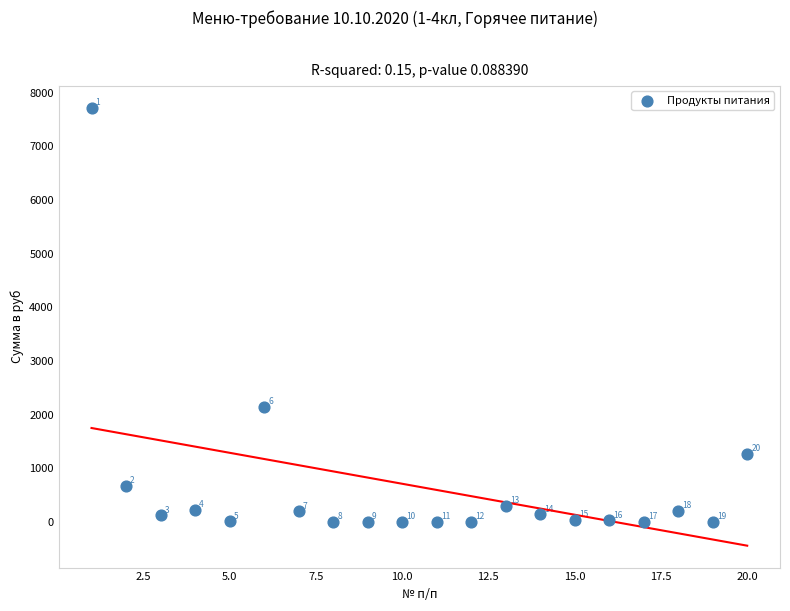

What Y value in the scatter plot is closest to 3858?

2150.6